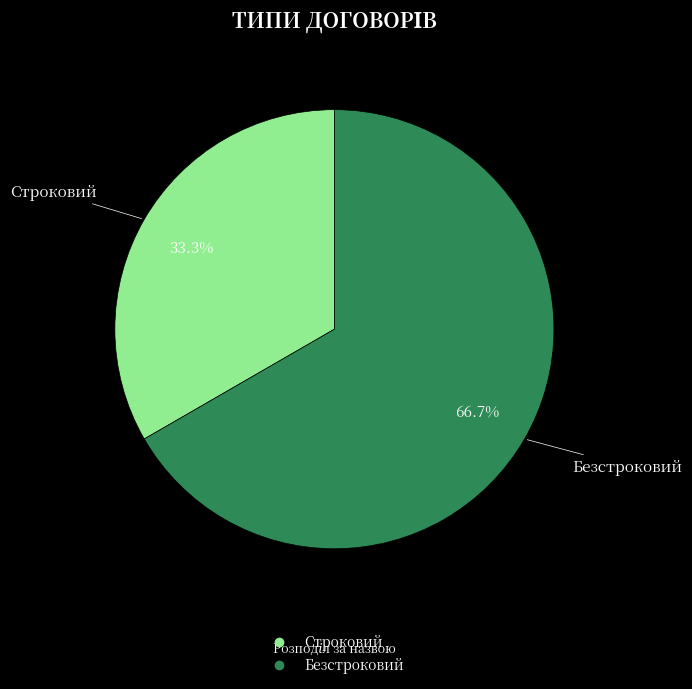

Which slice is the smallest?

Строковий